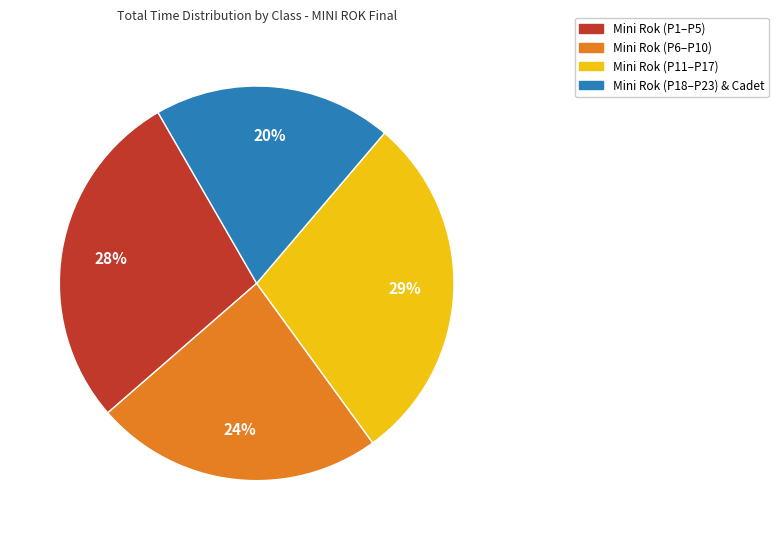

Is there any slice that represents more than half of the pie?

No